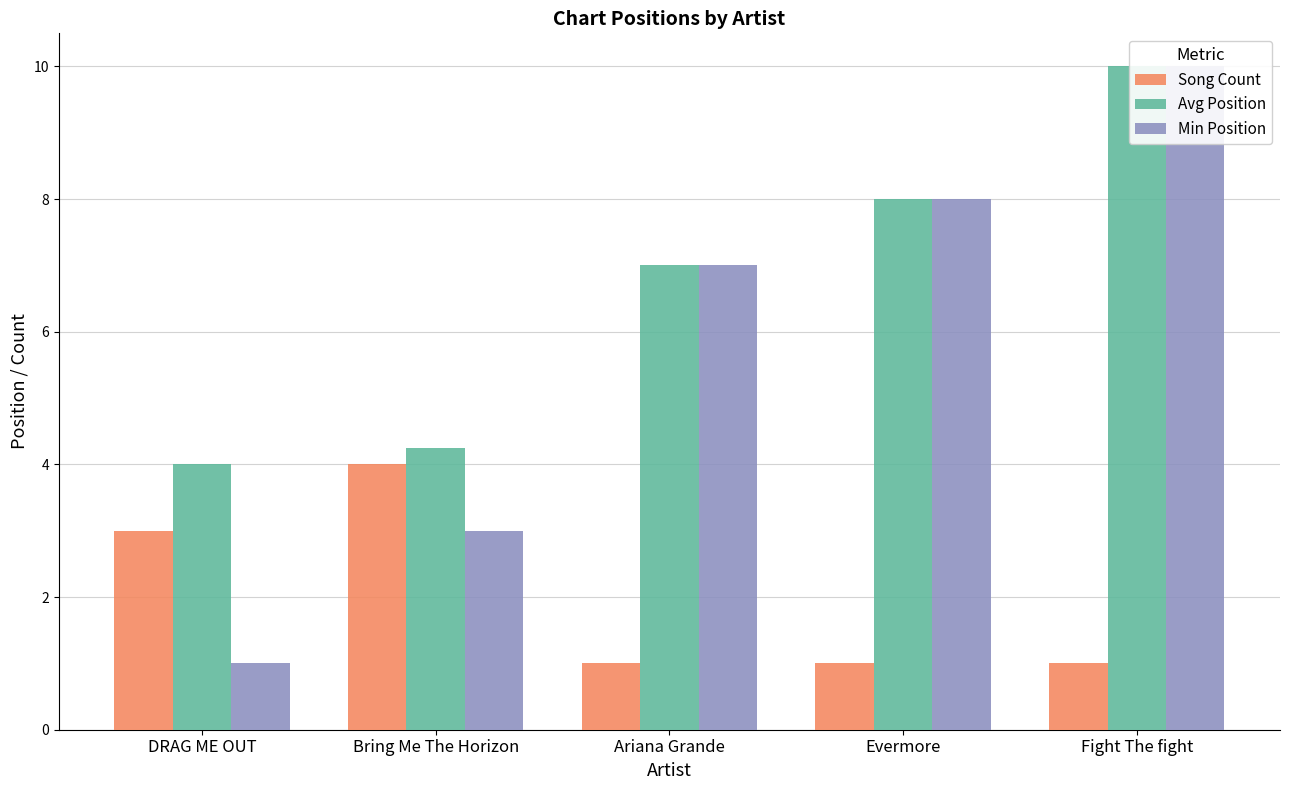

What is the approximate value of Song Count at Evermore?

1.0